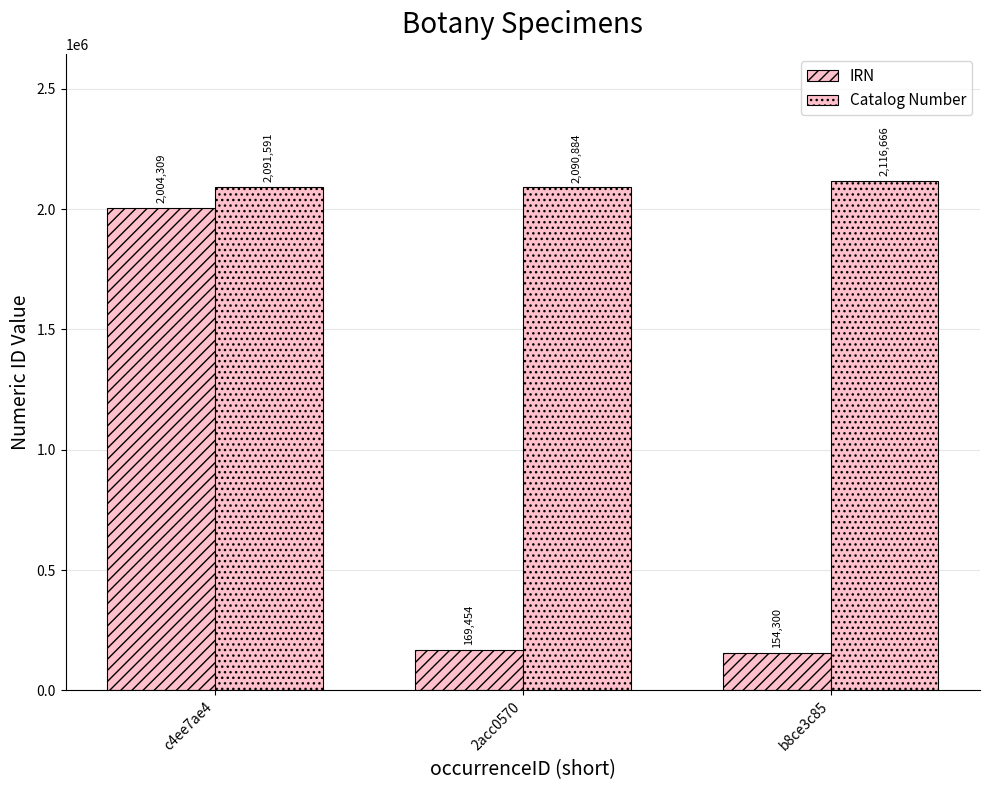

Rank the series at 2acc0570 from highest to lowest value.

Catalog Number, IRN